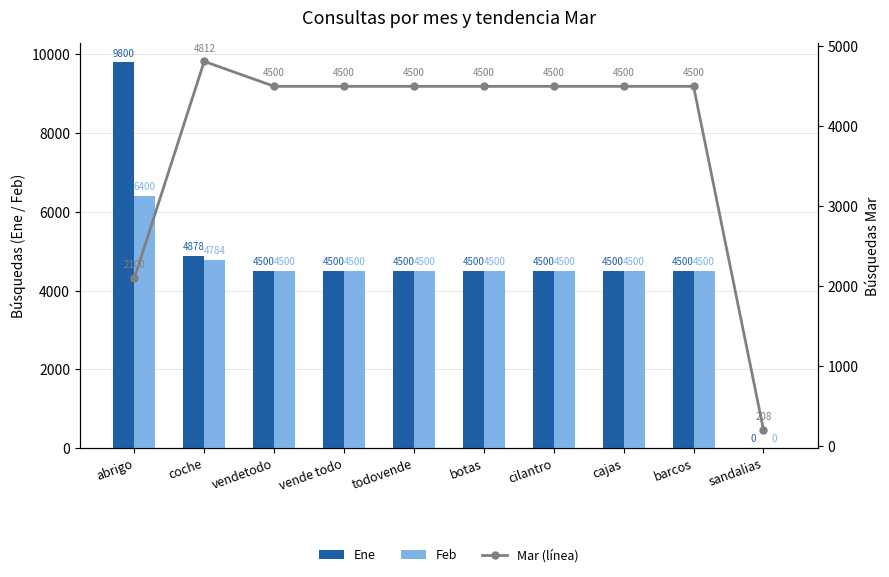

How many distinct data groups are displayed?

3